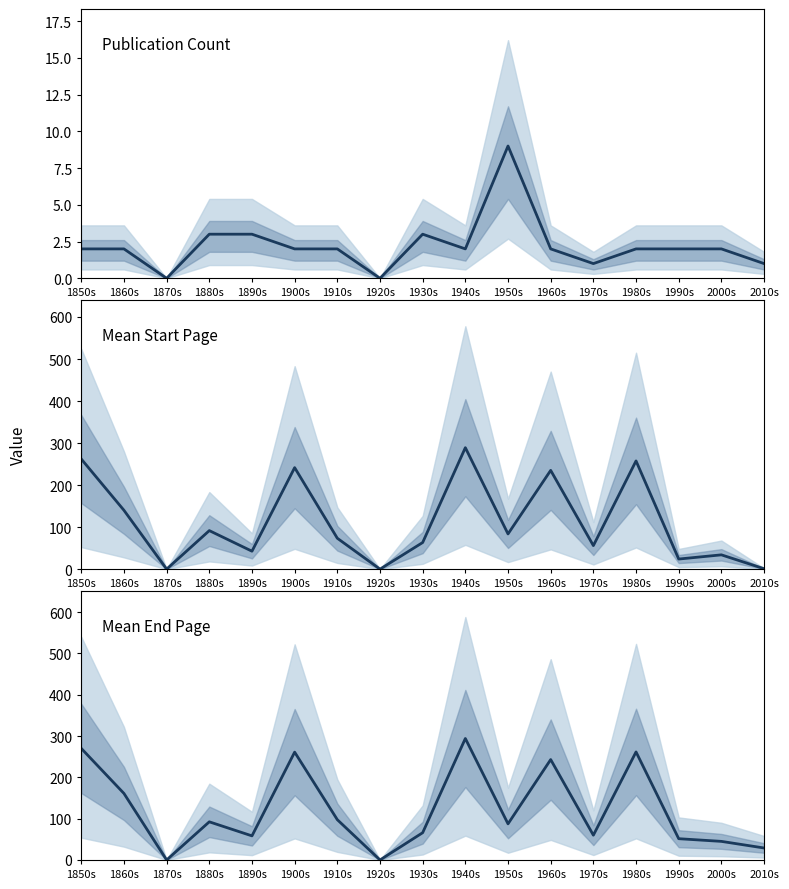

Is it true that Publication count equals 3.2 at 1900s?

False